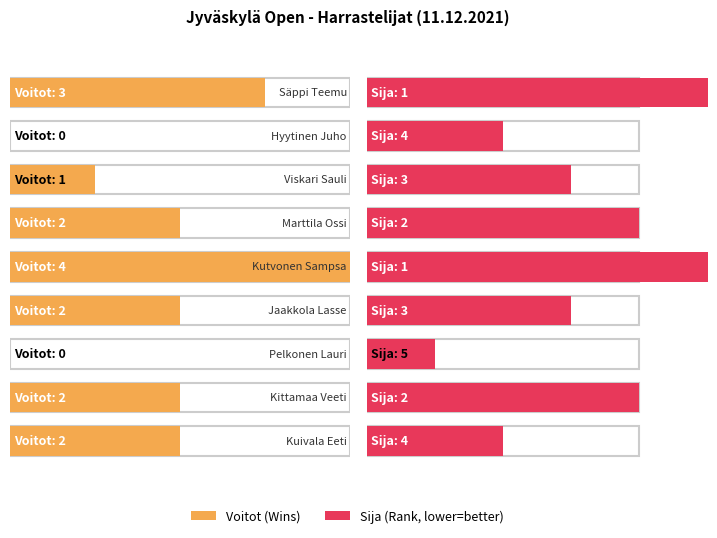

What is the sum of all Voitot values?

16